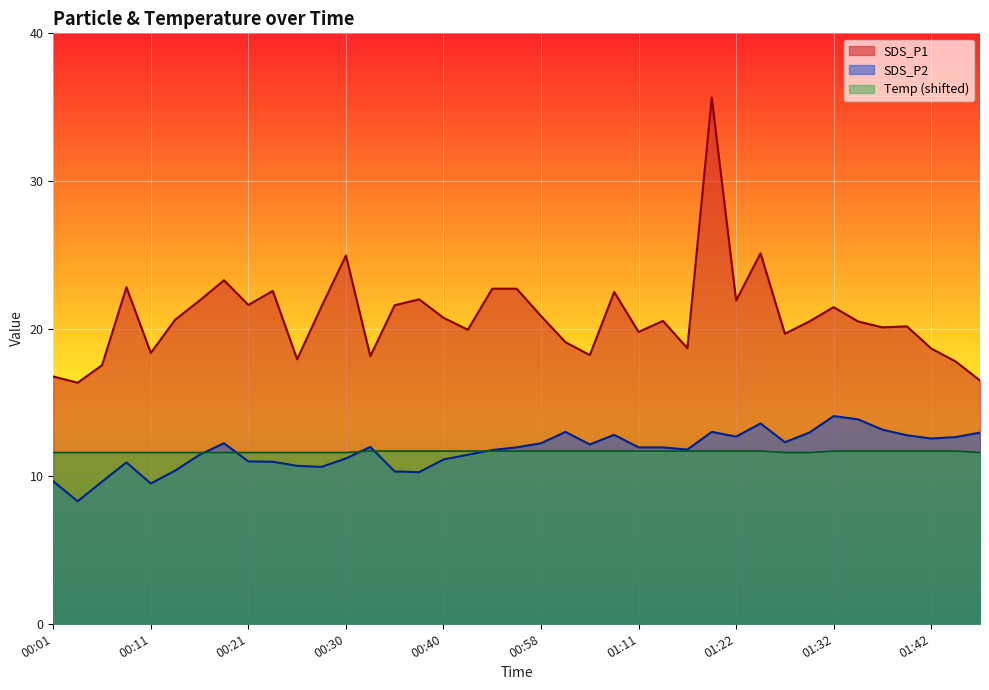

The value of Temp at 00:21 is 11.6. True or false?

True